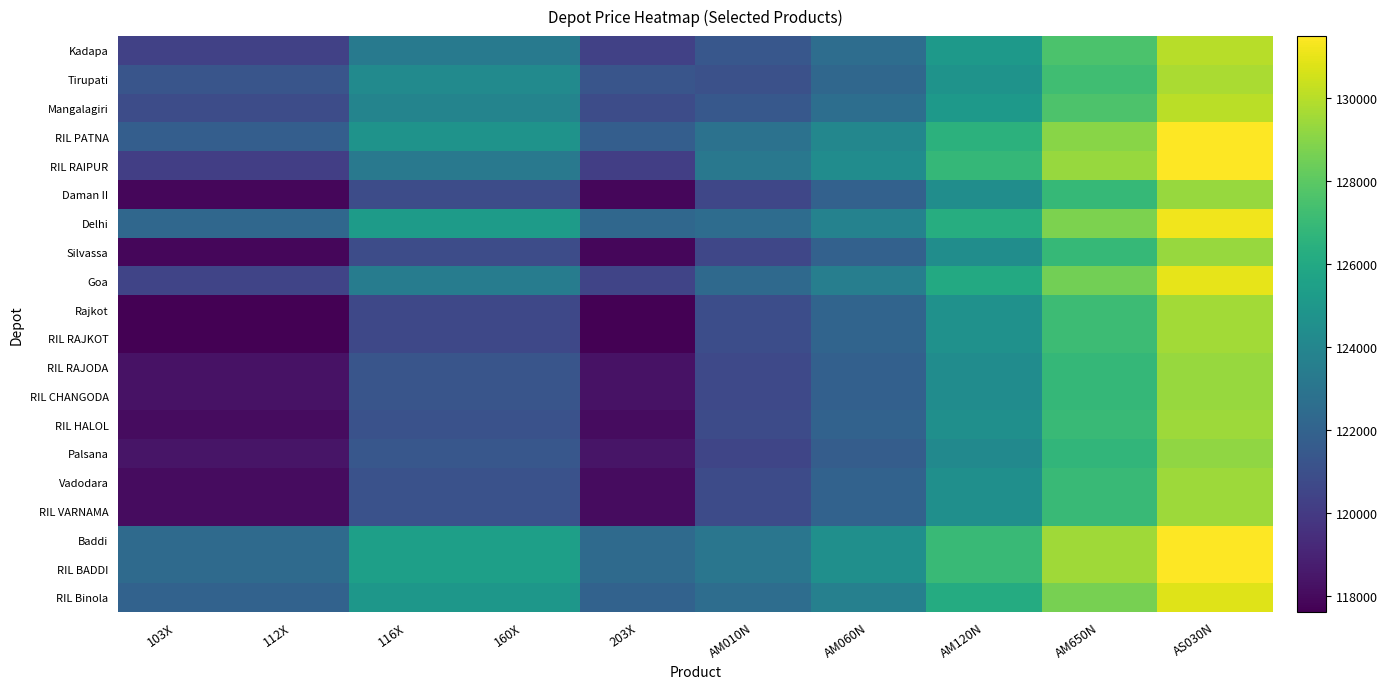

List the series in order of their peak value, lowest first.

Palsana, RIL RAJODA, RIL CHANGODA, Daman II, Silvassa, RIL HALOL, Vadodara, RIL VARNAMA, Rajkot, RIL RAJKOT, Tirupati, Kadapa, Mangalagiri, RIL Binola, Goa, Delhi, Baddi, RIL BADDI, RIL PATNA, RIL RAIPUR